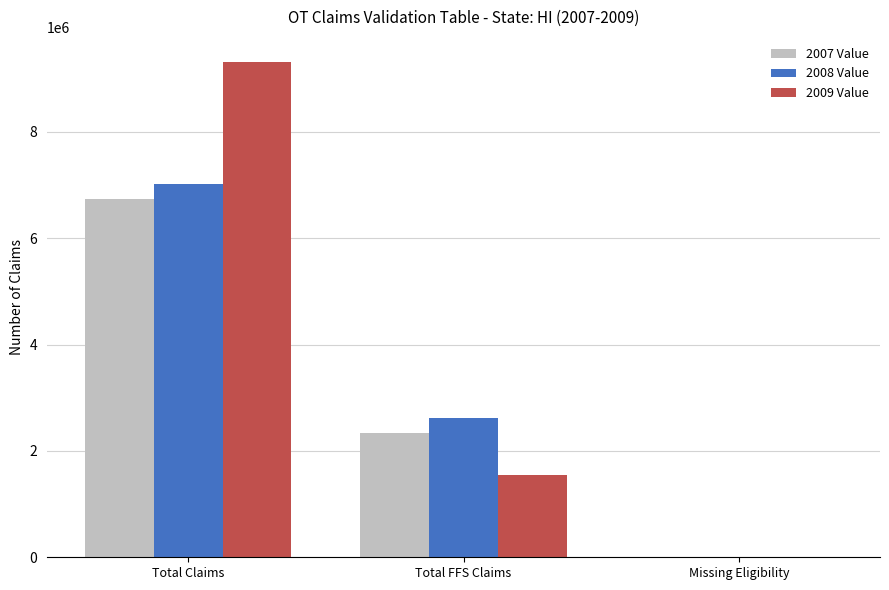

True or false: 2009 Value has a value of 1546390 at Total FFS Claims.

True